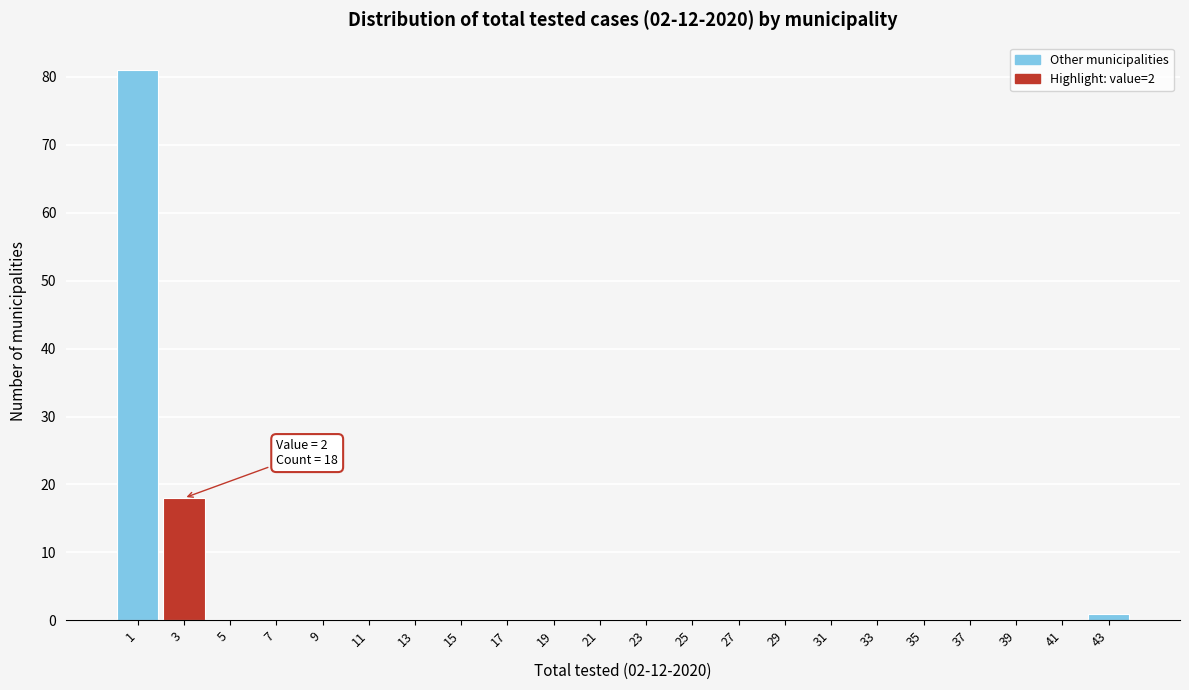

Which range on the x-axis has the tallest bar?

0 to 2